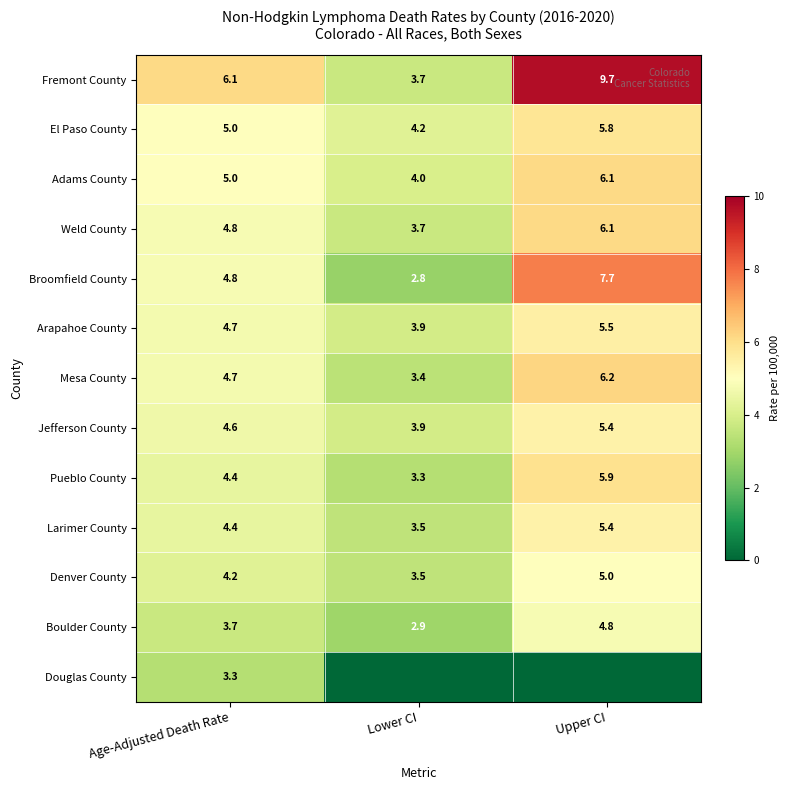

At which label does Larimer County first exceed 4?

Age-Adjusted Death Rate